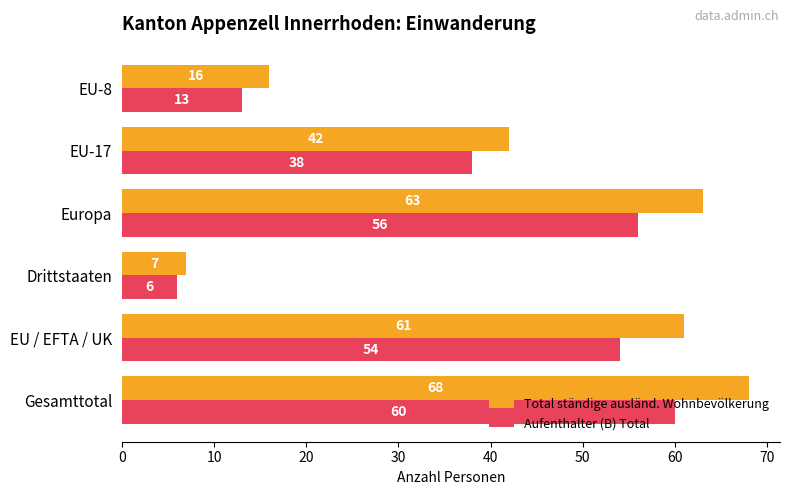

The value of Total ständige ausländ. Wohnbevölkerung at Gesamttotal is 68. True or false?

True